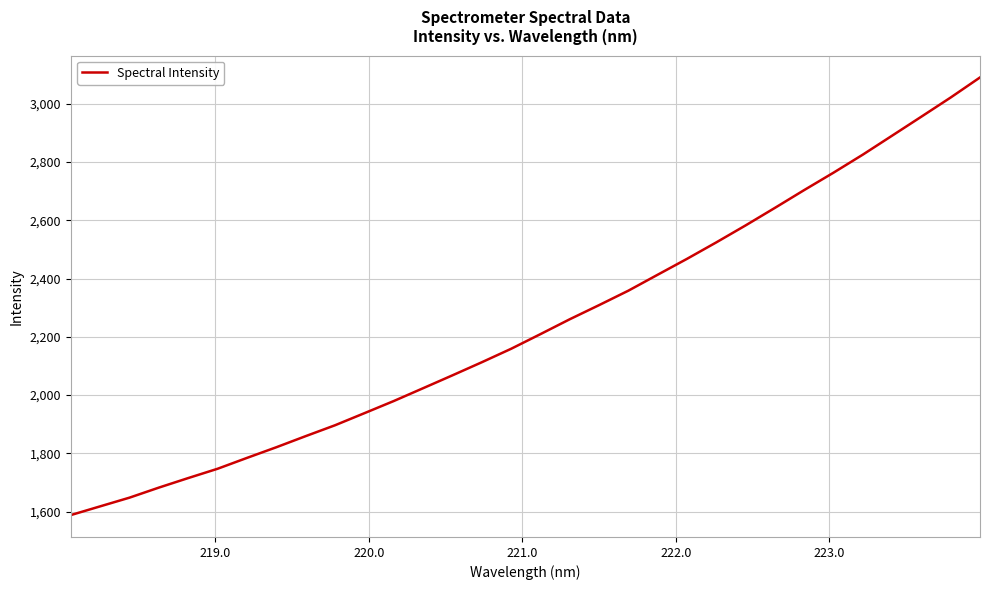

What is the minimum value shown in the chart?

1588.3